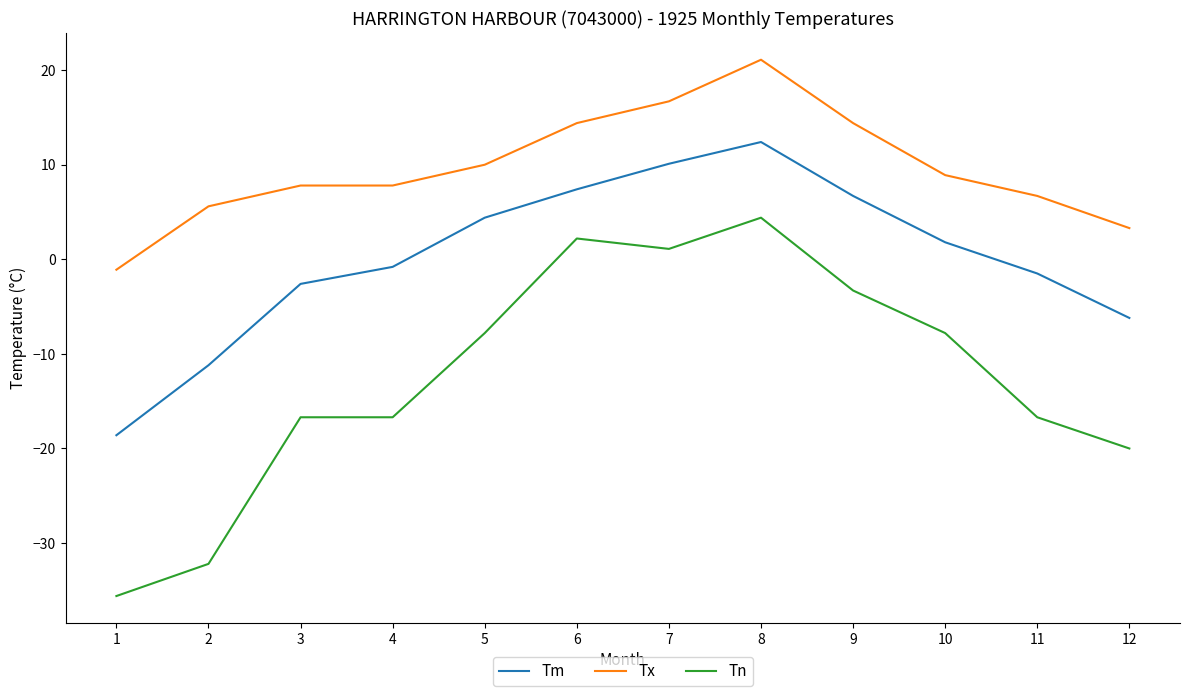

The Tm series shows 7.4 at 6. True or false?

True